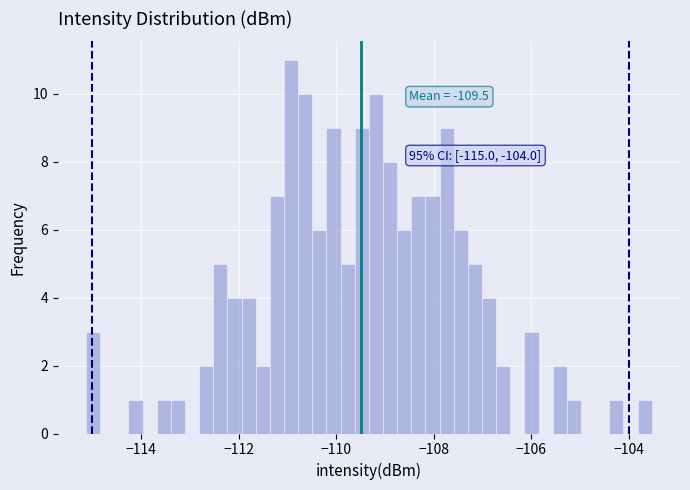

Around what value on the x-axis is the tallest bar? Give the approximate position of its centre, as read against the axis.

-111.0